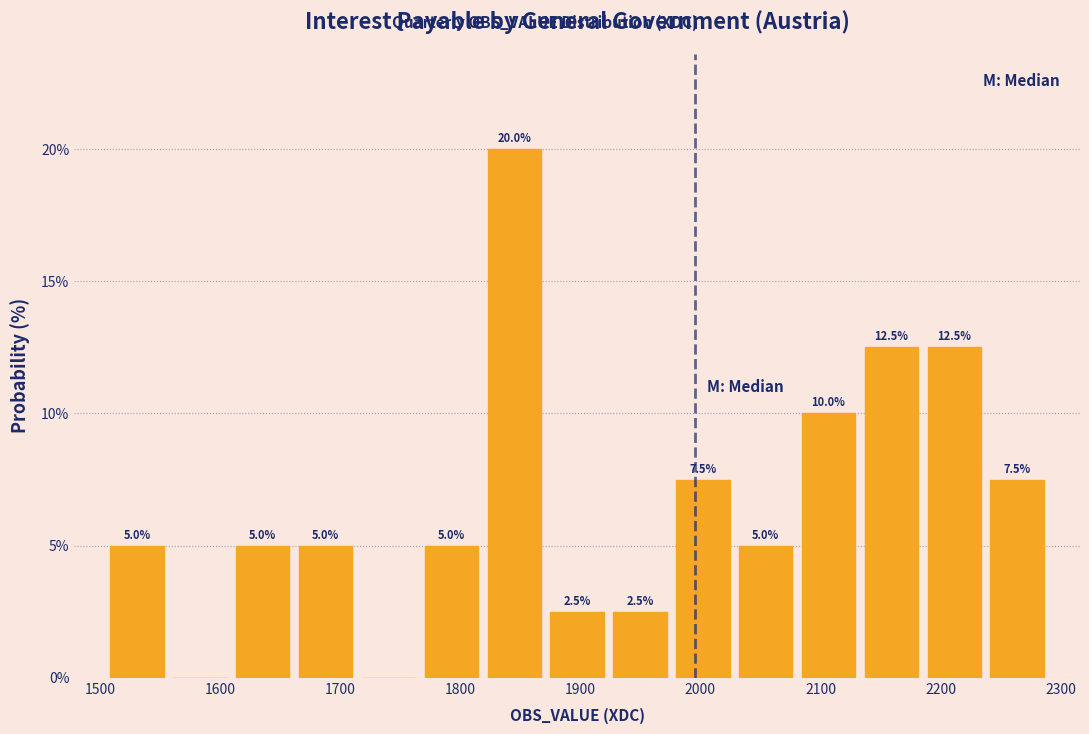

Which range on the x-axis has the tallest bar?

1820 to 1870